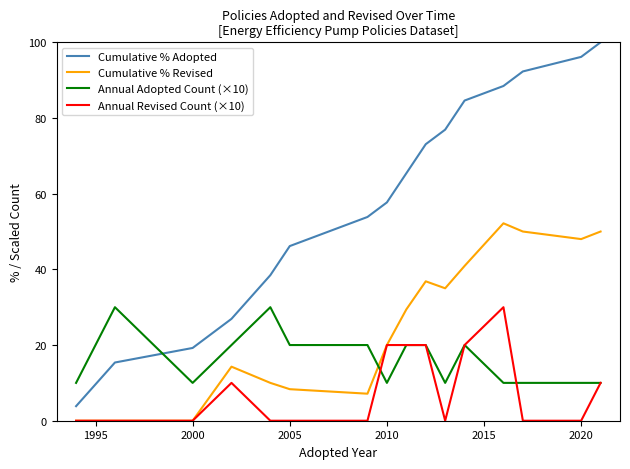

At how many categories does at least one series exceed 84?

5